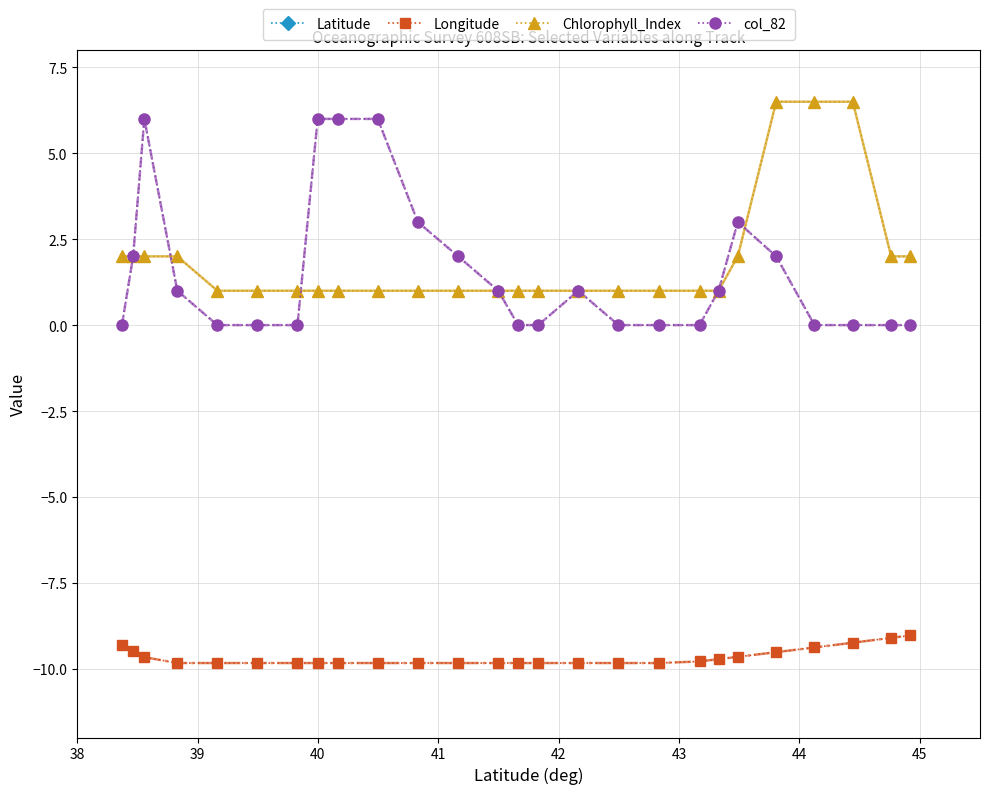

True or false: Longitude and Latitude intersect in this chart.

False